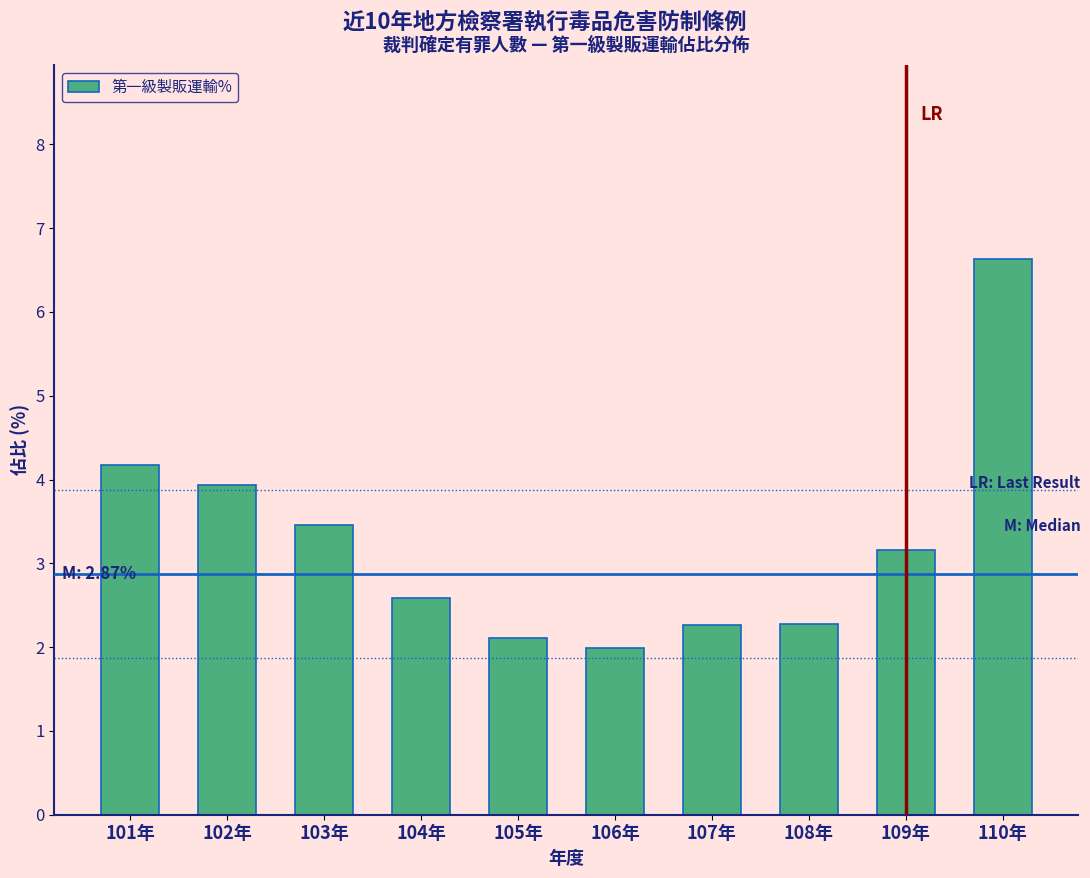

Reading left to right, transcribe all the data shown in this chart.

101年=4.2	102年=3.9	103年=3.5	104年=2.6	105年=2.1	106年=2.0	107年=2.3	108年=2.3	109年=3.2	110年=6.6